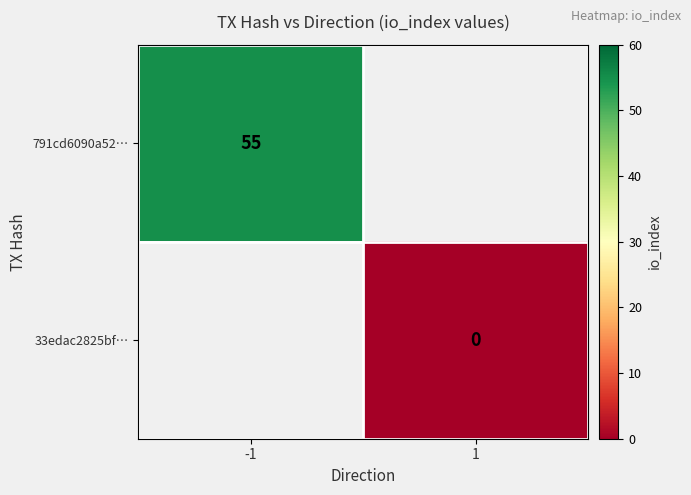

Is the value of 791cd6090a52… at -1 greater than the value of 33edac2825bf… at 1?

Yes